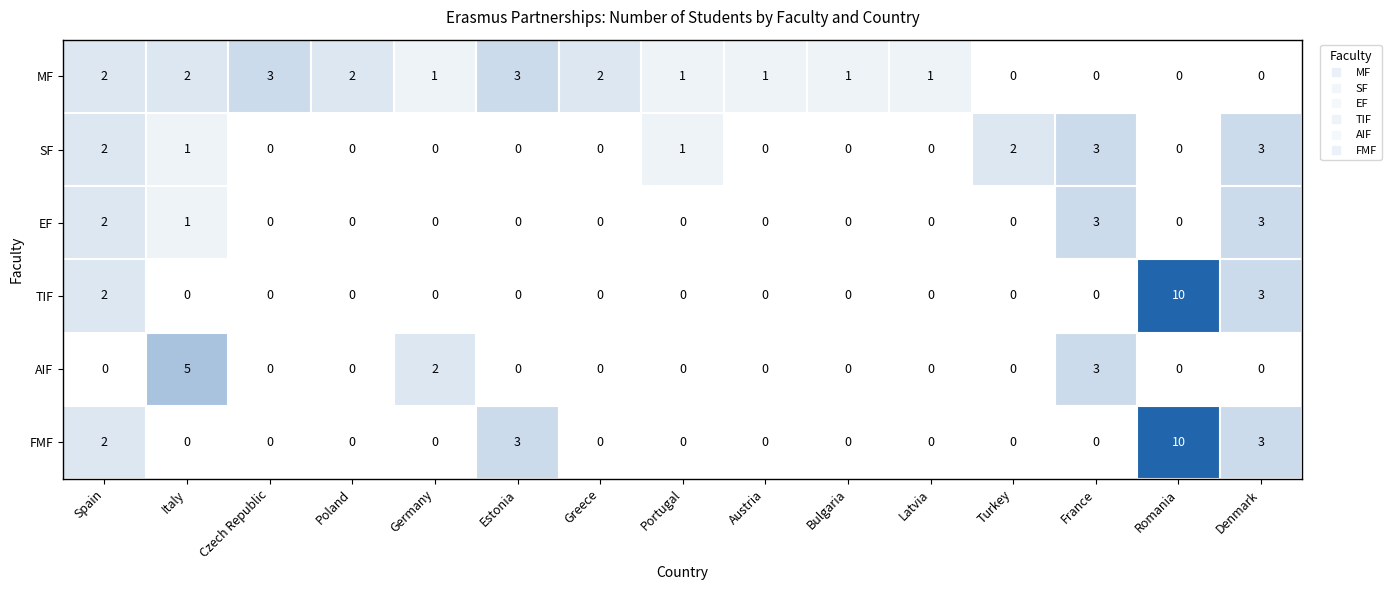

What is the total value across all series at Czech Republic?

3